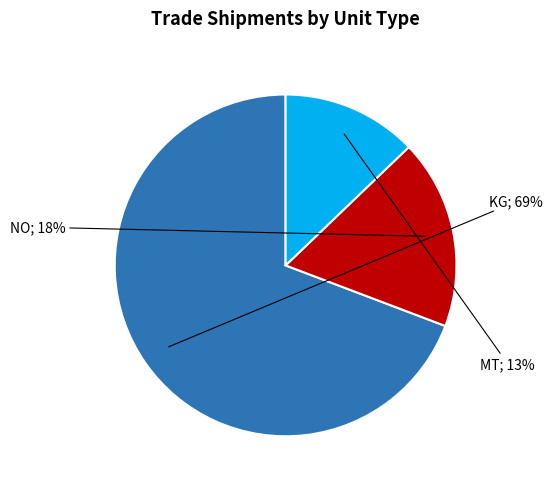

How many segments does this pie chart have?

3